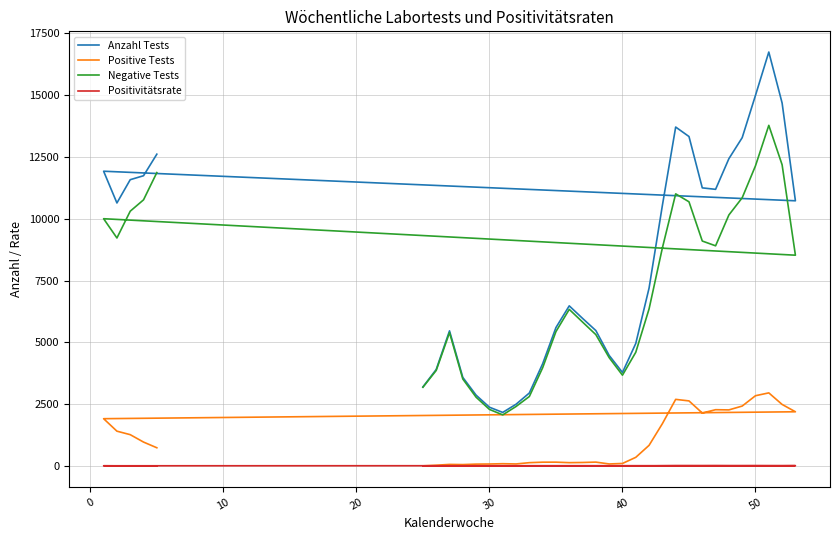

What are all the series names shown in the legend?

Anzahl Tests, Positive Tests, Negative Tests, Positivitätsrate